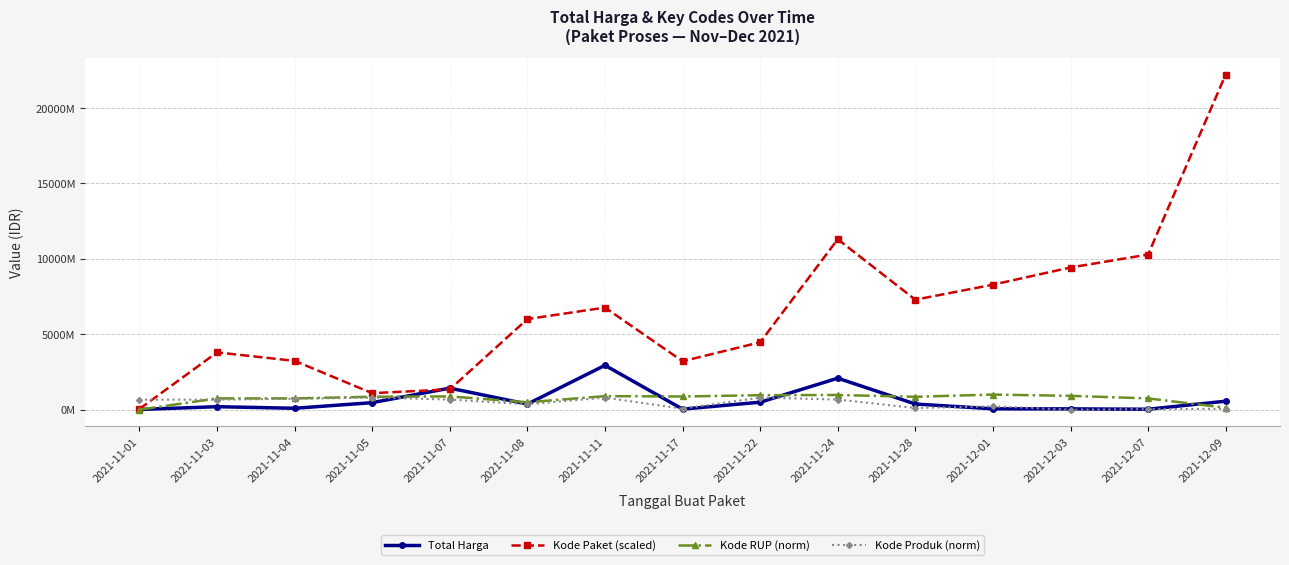

The Kode RUP (norm) series shows 401684559.0 at 2021-12-01. True or false?

False